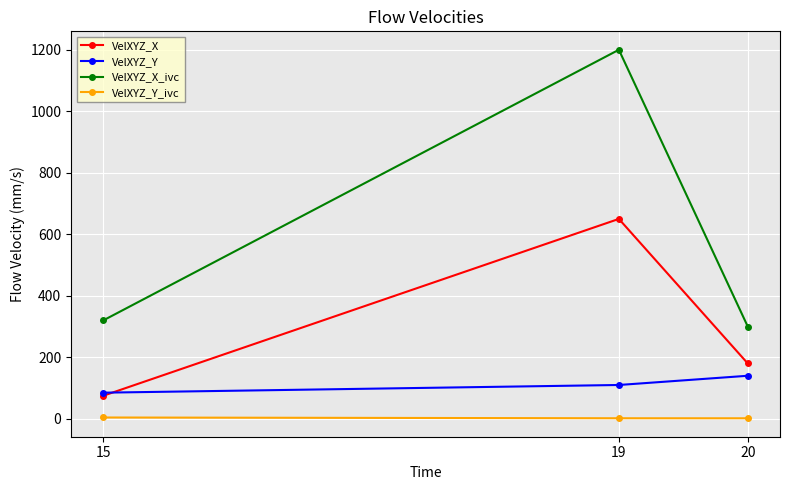

How many lines are shown in the chart?

4